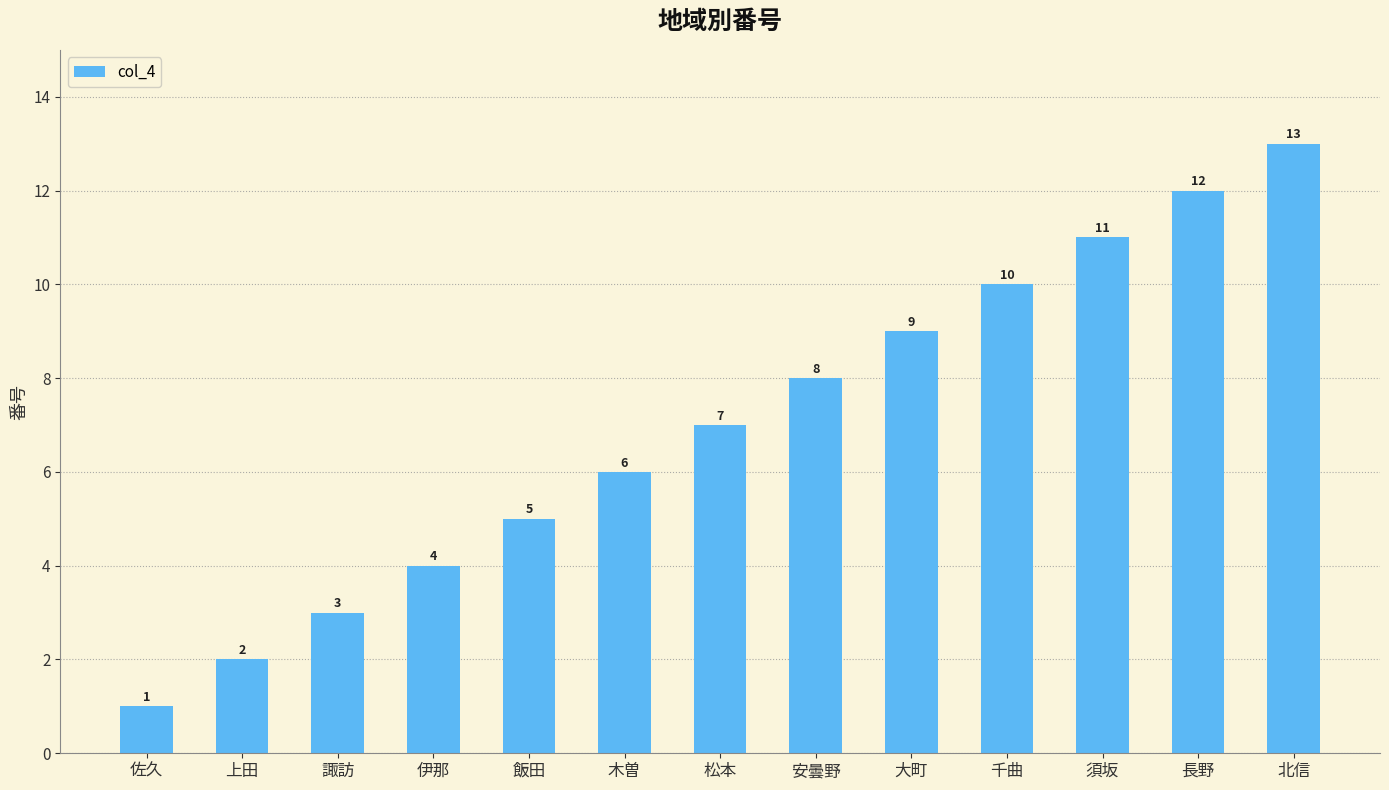

Reading left to right, extract all data points from this chart.

1	2	3	4	5	6	7	8	9	10	11	12	13